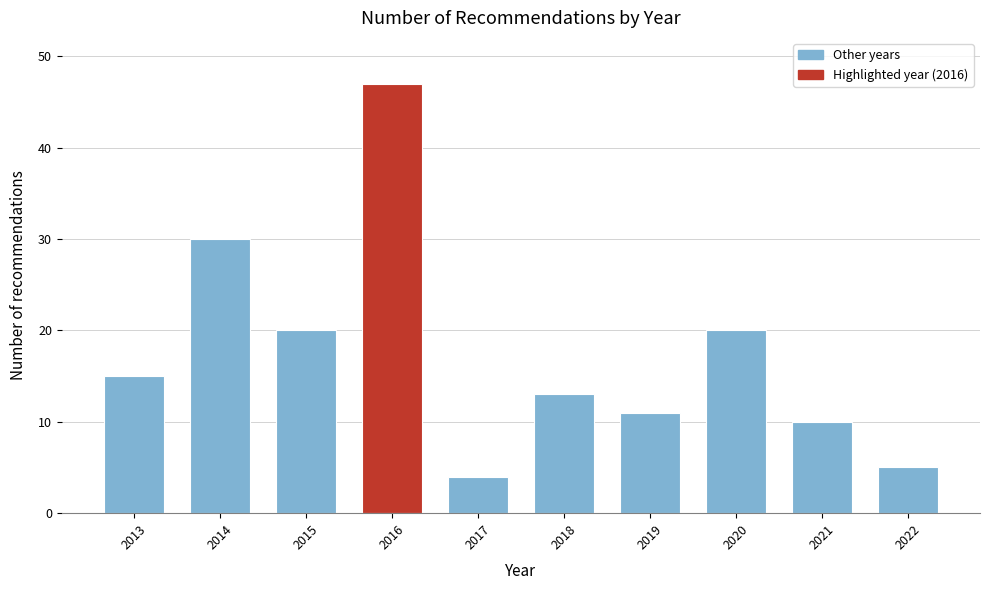

Reading right to left, what are all the values shown in this chart?

5	10	20	11	13	4	47	20	30	15